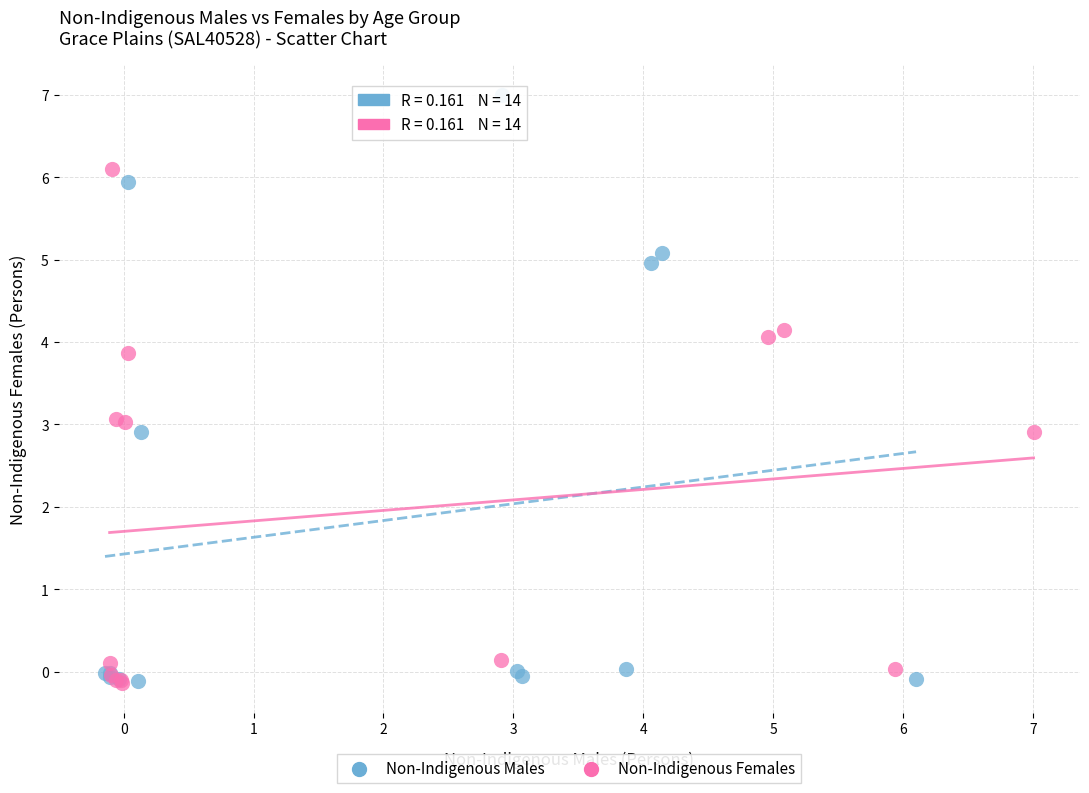

Which series has the largest Y range (max minus min)?

Non-Indigenous Males